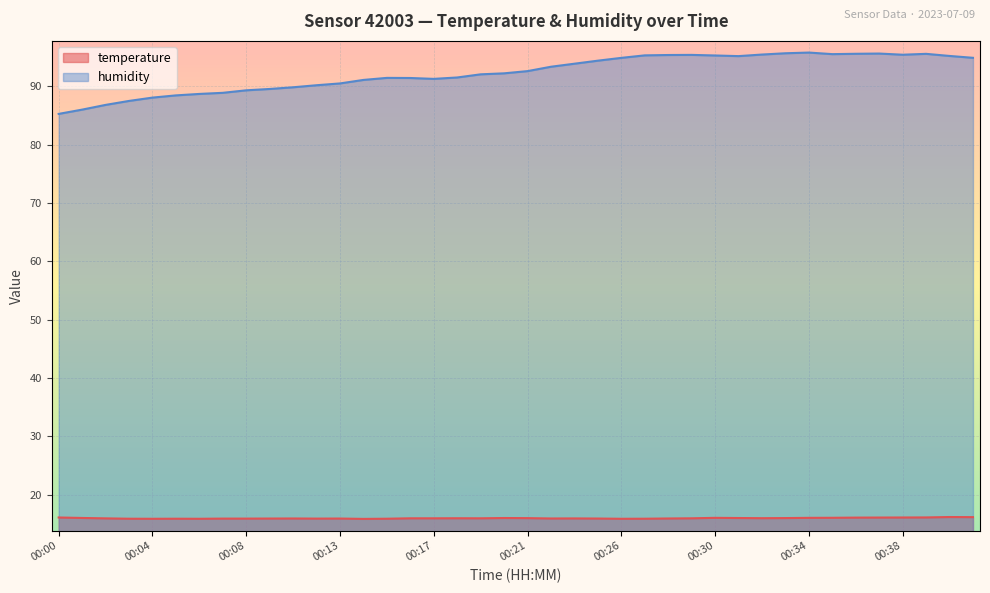

Reading left to right, what are all the values shown in this chart?

temperature: 00:00=16.1	00:01=16.0	00:02=15.9	00:03=15.9	00:04=15.9	00:05=15.9	00:06=15.9	00:07=15.9	00:08=15.9	00:09=15.9	00:10=15.9	00:11=15.9	00:13=15.9	00:14=15.8	00:15=15.9	00:16=15.9	00:17=15.9	00:18=16.0	00:19=15.9	00:20=16.0	00:21=16.0	00:22=15.9	00:23=15.9	00:24=15.9	00:26=15.9	00:27=15.9	00:28=15.9	00:29=15.9	00:30=16.0	00:31=16.0	00:32=16.0	00:33=16.0	00:34=16.0	00:35=16.0	00:36=16.1	00:37=16.1	00:38=16.1	00:39=16.1	00:41=16.2	00:42=16.1
humidity: 00:00=85.3	00:01=86.0	00:02=86.8	00:03=87.5	00:04=88.0	00:05=88.4	00:06=88.7	00:07=88.9	00:08=89.3	00:09=89.5	00:10=89.8	00:11=90.2	00:13=90.5	00:14=91.1	00:15=91.4	00:16=91.4	00:17=91.3	00:18=91.5	00:19=92.0	00:20=92.2	00:21=92.6	00:22=93.3	00:23=93.9	00:24=94.4	00:26=94.9	00:27=95.3	00:28=95.3	00:29=95.4	00:30=95.3	00:31=95.2	00:32=95.4	00:33=95.7	00:34=95.8	00:35=95.5	00:36=95.6	00:37=95.6	00:38=95.4	00:39=95.5	00:41=95.2	00:42=94.9